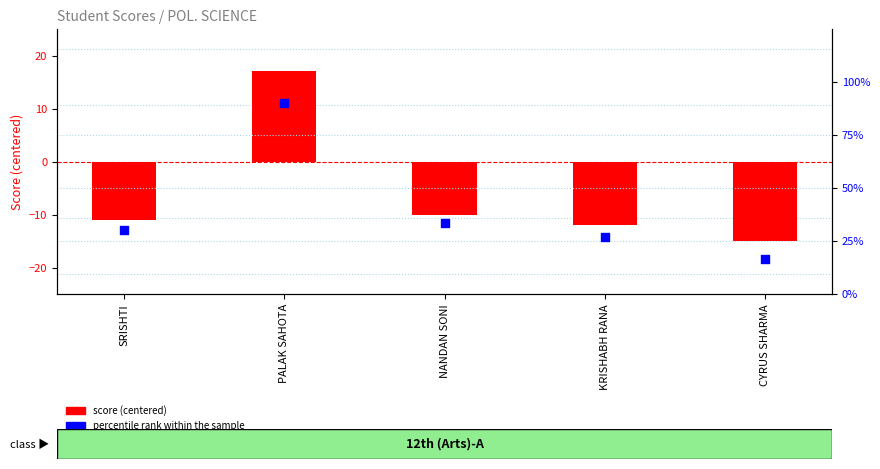

What are all the series names shown in the legend?

score (centered), percentile rank within the sample